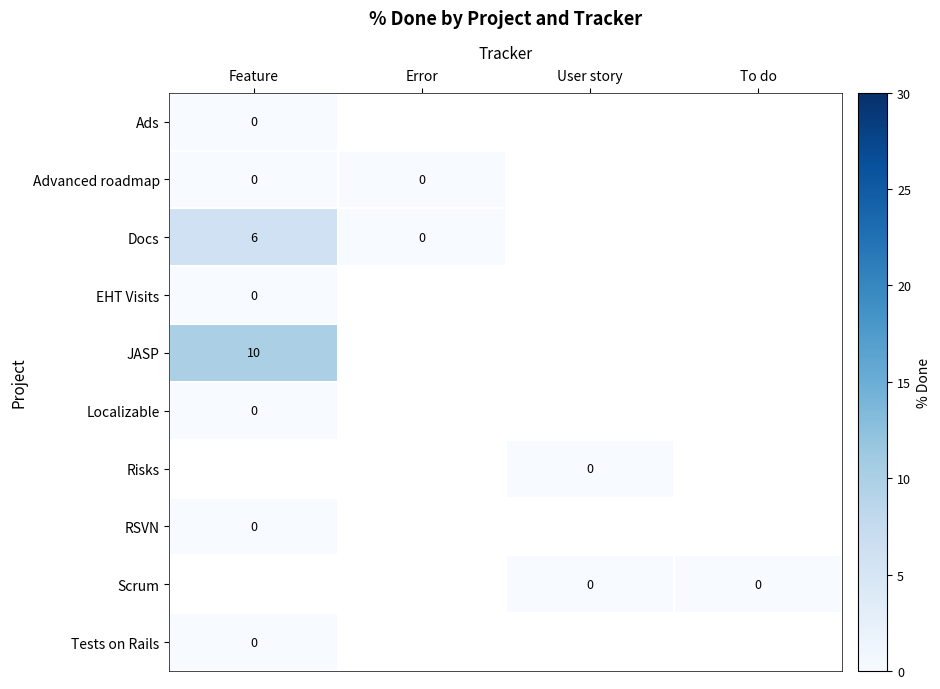

At how many categories does at least one series exceed 5?

1